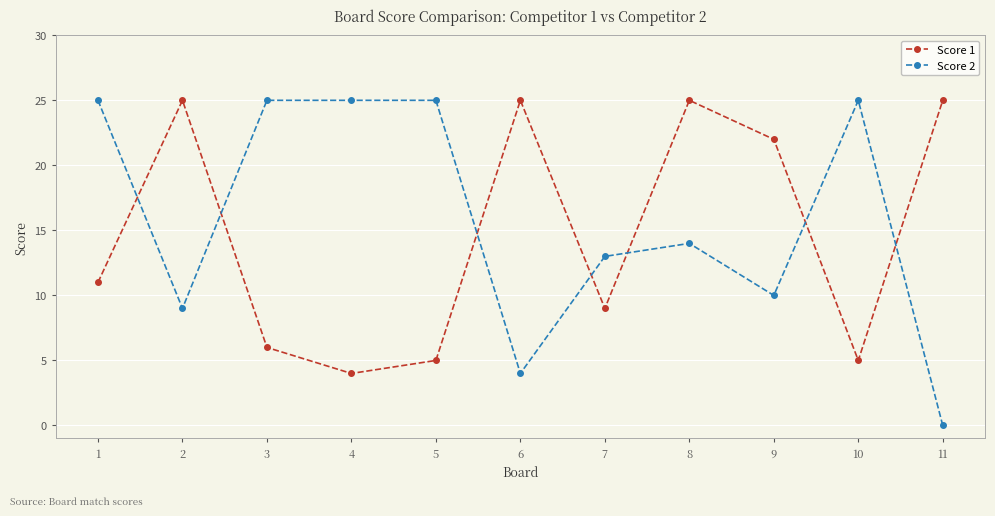

What is the value of the Score 2 point at the 2nd from the left?

9